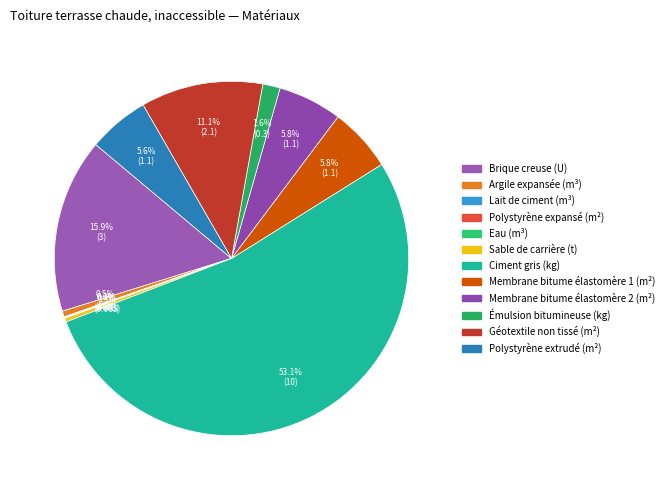

Does Ciment gris (kg) account for over 50% of the chart?

Yes